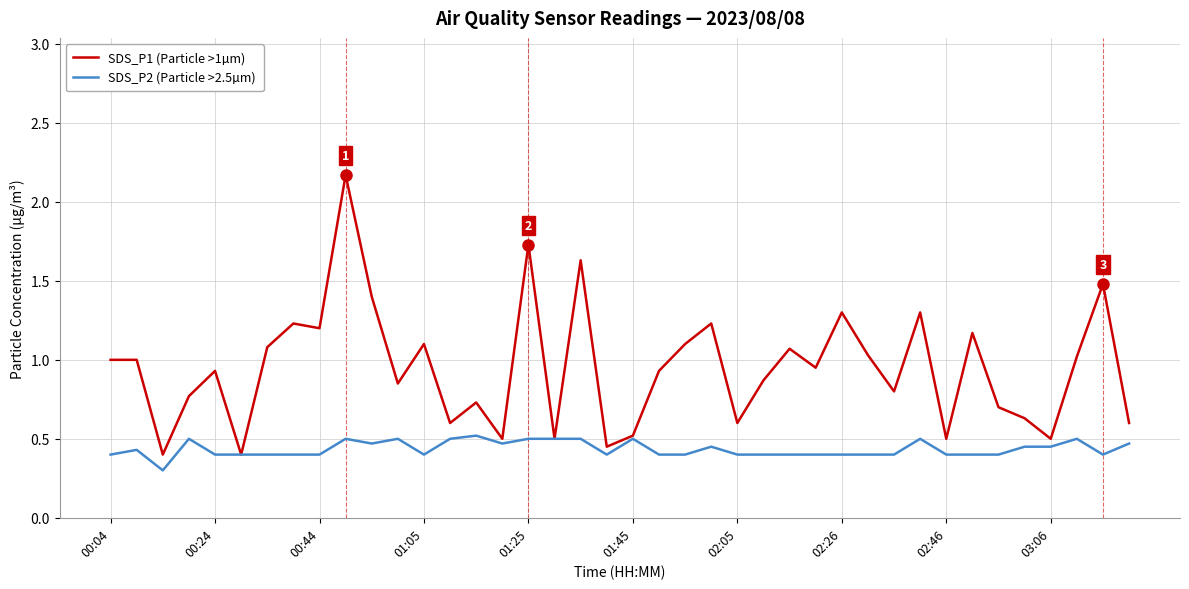

What is the difference between the maximum and minimum values in the SDS_P1 (Particle >1µm) series?

1.8